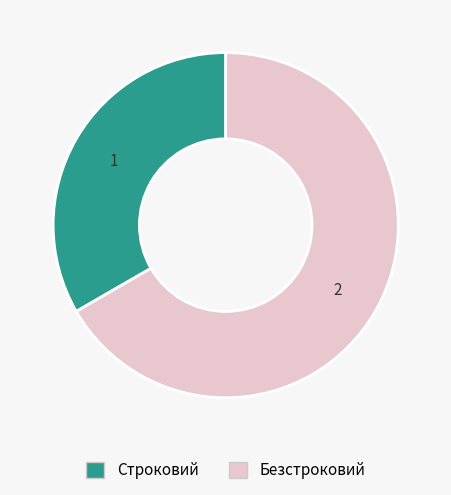

Rank the categories by value from highest to lowest.

Безстроковий, Строковий